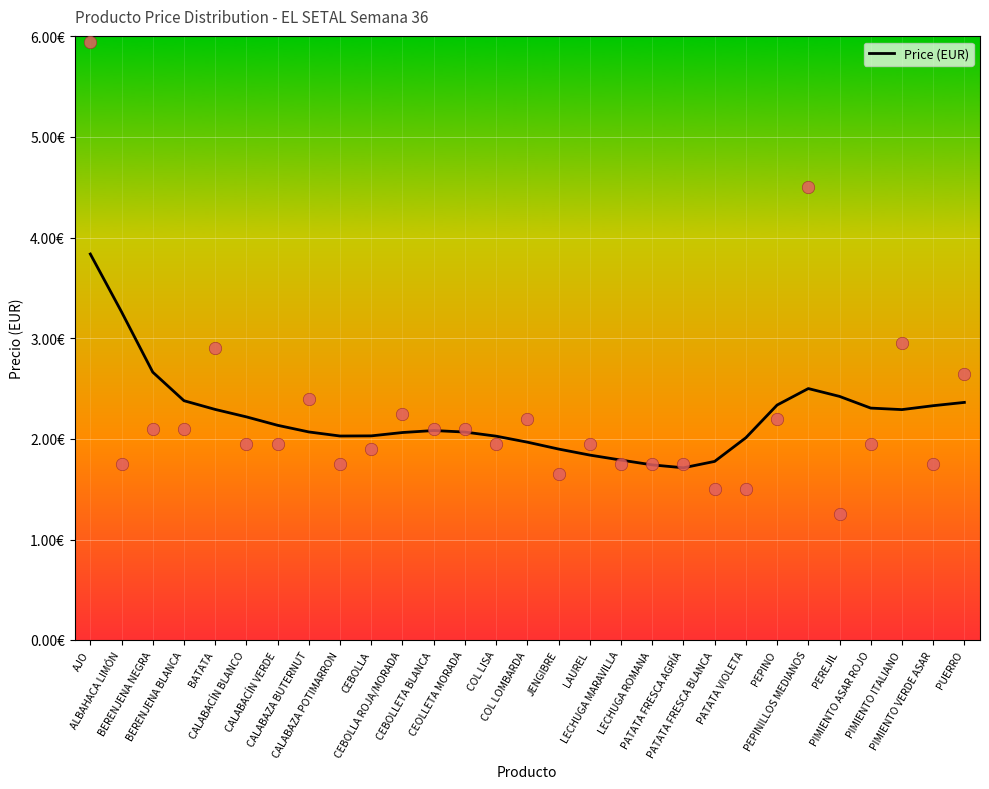

What is the change in value from AJO to PEPINO?

-1.5